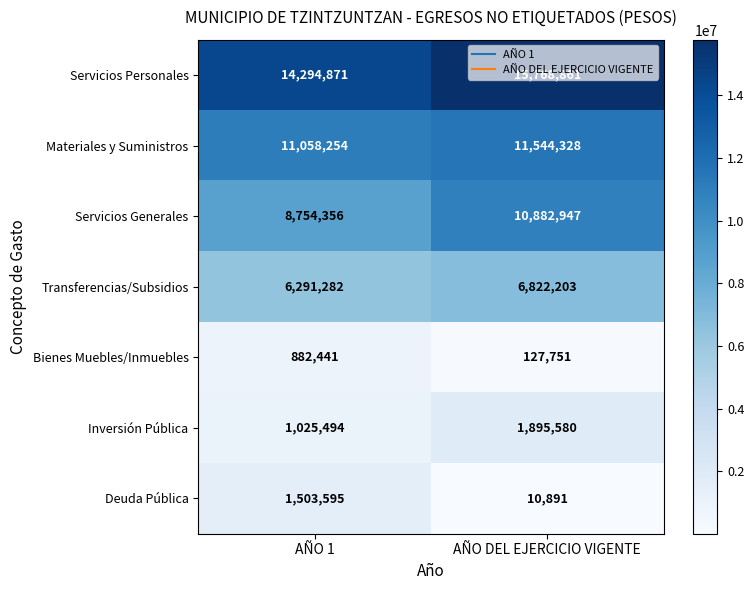

Where is Servicios Personales nearest to the value 15031866?

AÑO 1